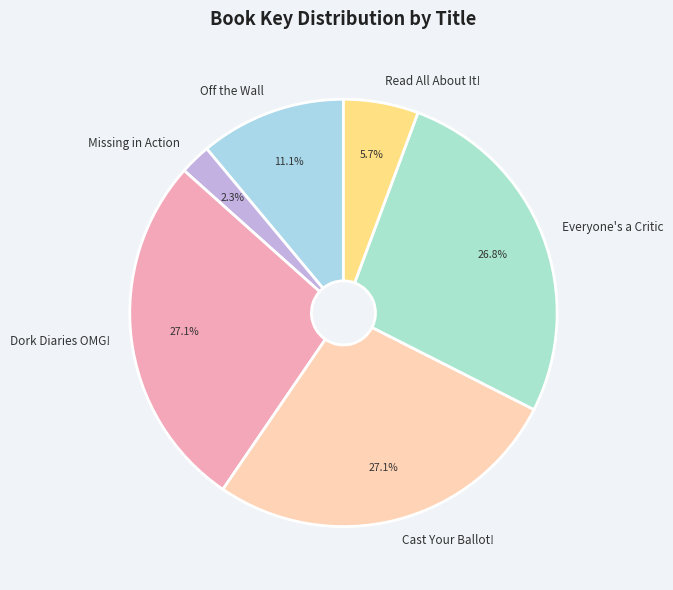

Which category has the smallest portion of the pie?

Missing in Action